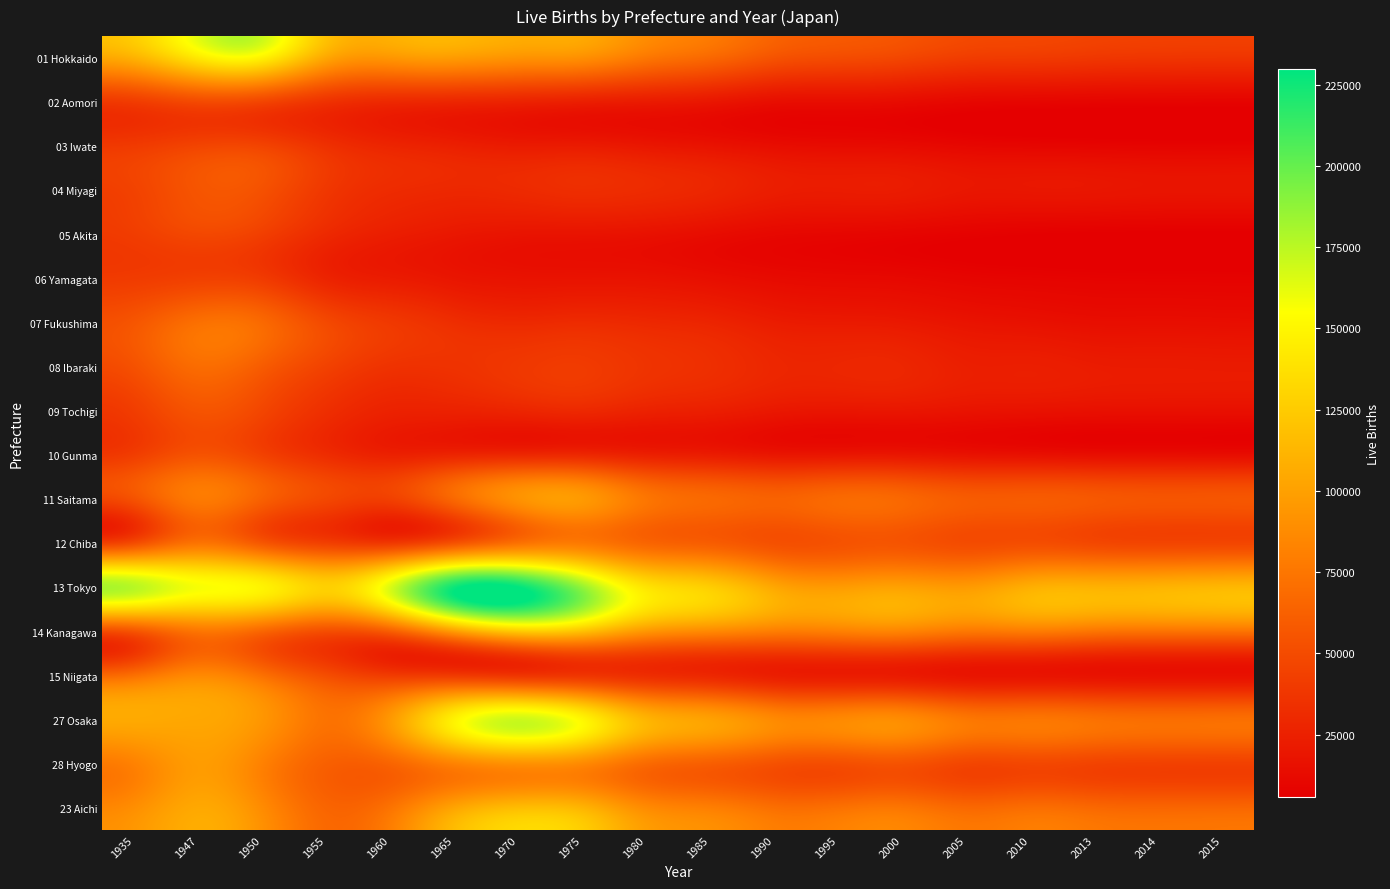

Which series has the largest total across all categories?

13 Tokyo